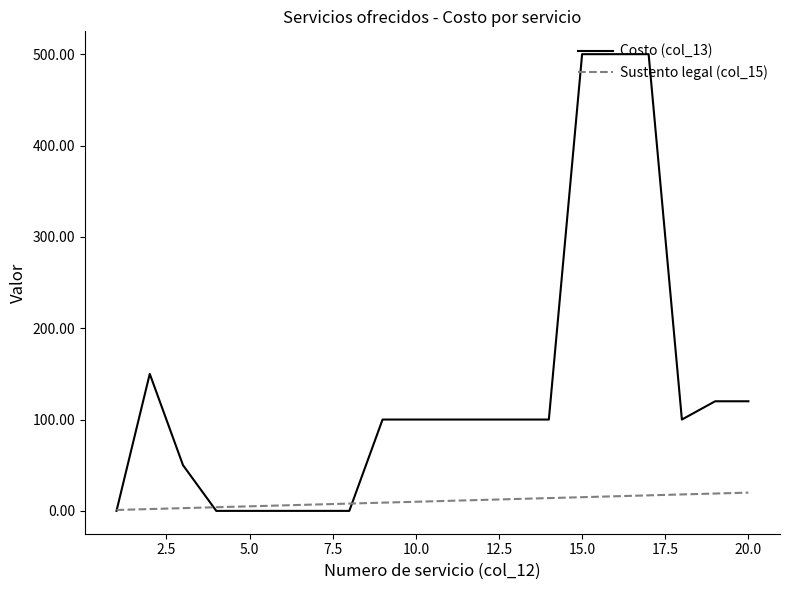

Which series has the largest range (max minus min)?

Costo (col_13)